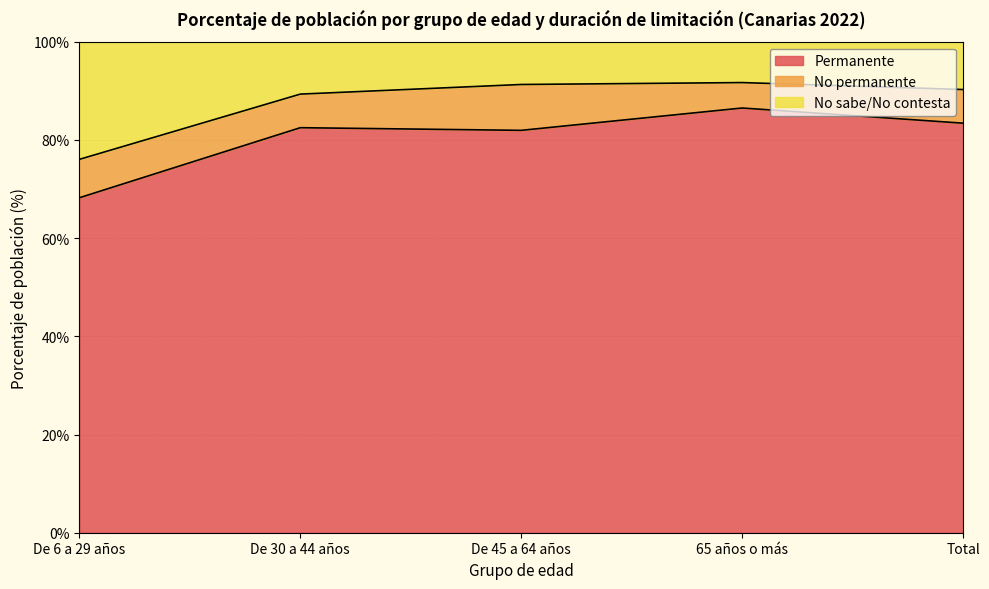

What is the label of the 2nd point from the left?

De 30 a 44 años